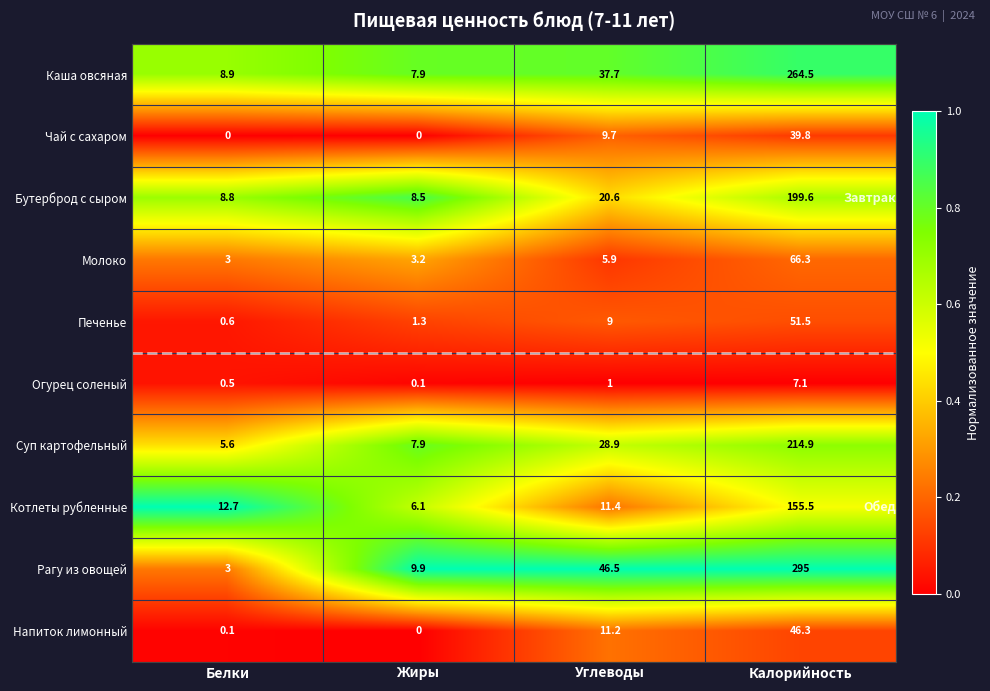

At which label does Каша овсяная first exceed 37?

Углеводы